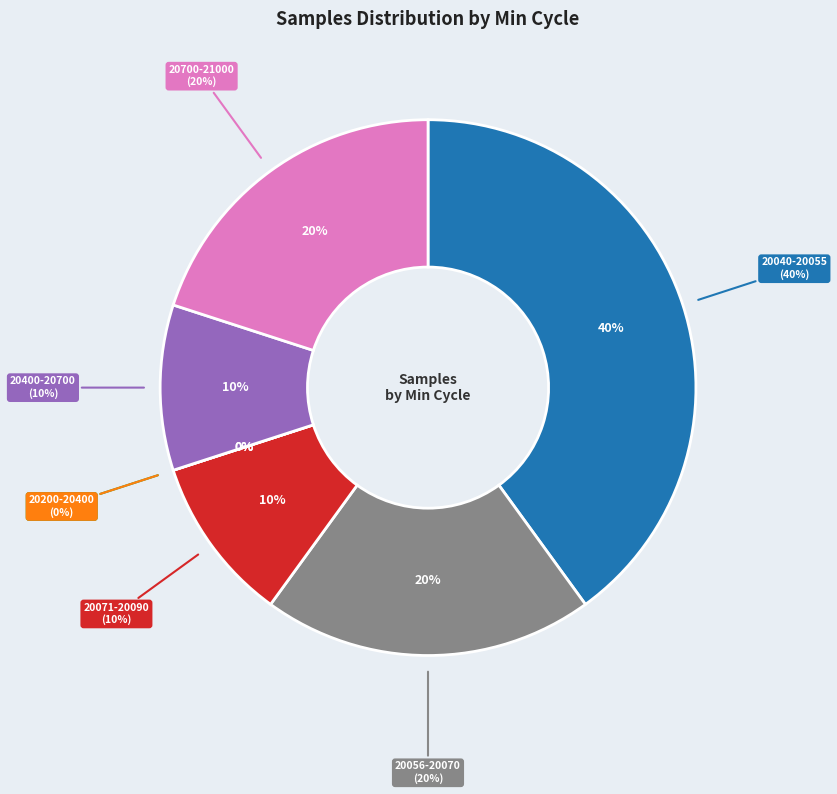

Is there a majority slice in this chart?

No